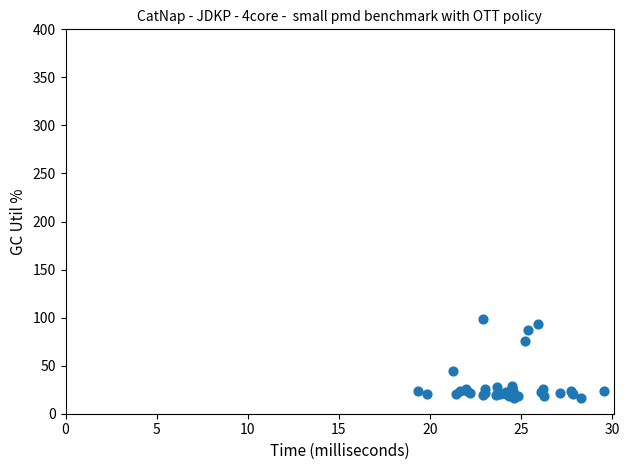

What Y value in the scatter plot is closest to 57?

44.3